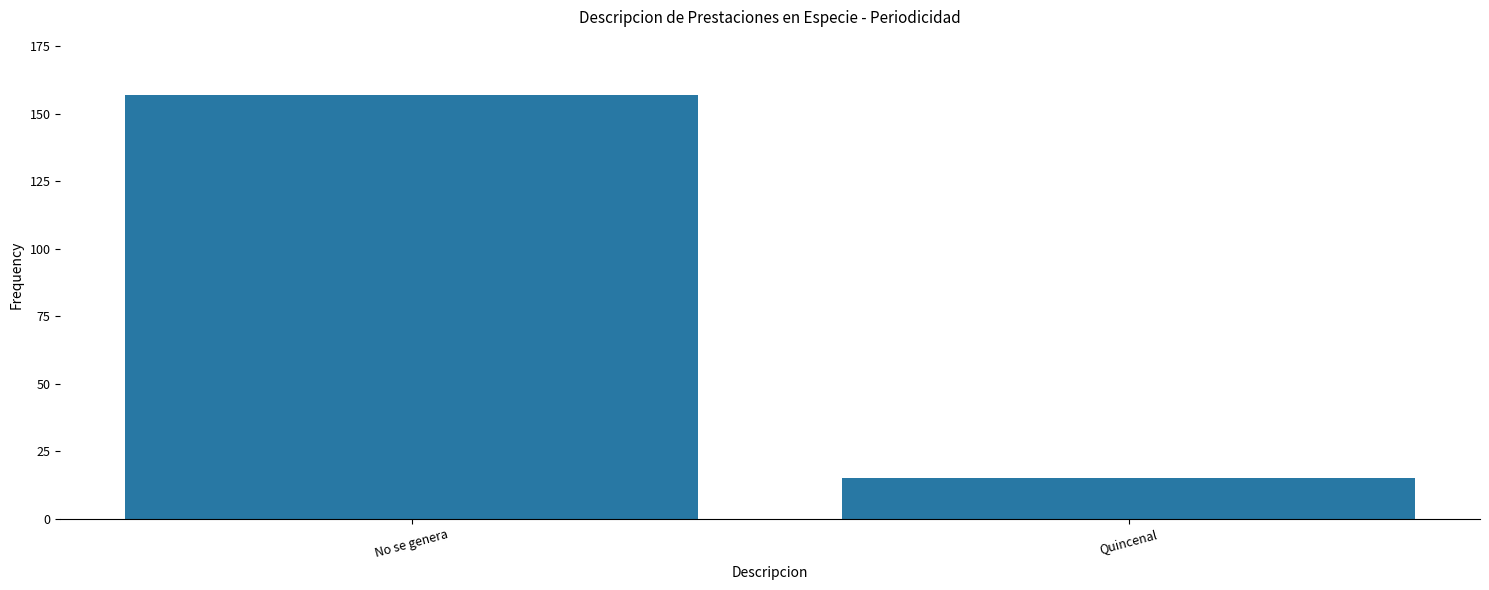

How many data points does each series have?

2